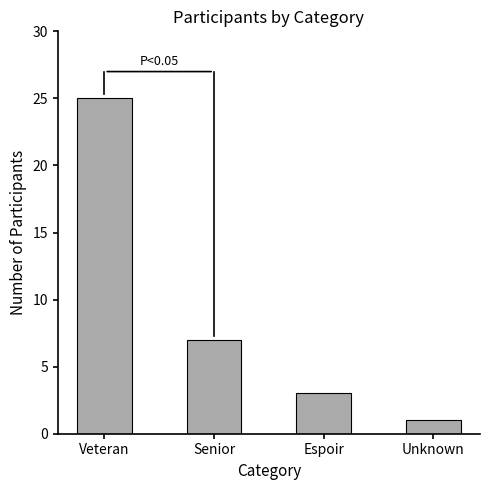

The chart shows a value of 3 at Espoir. True or false?

True